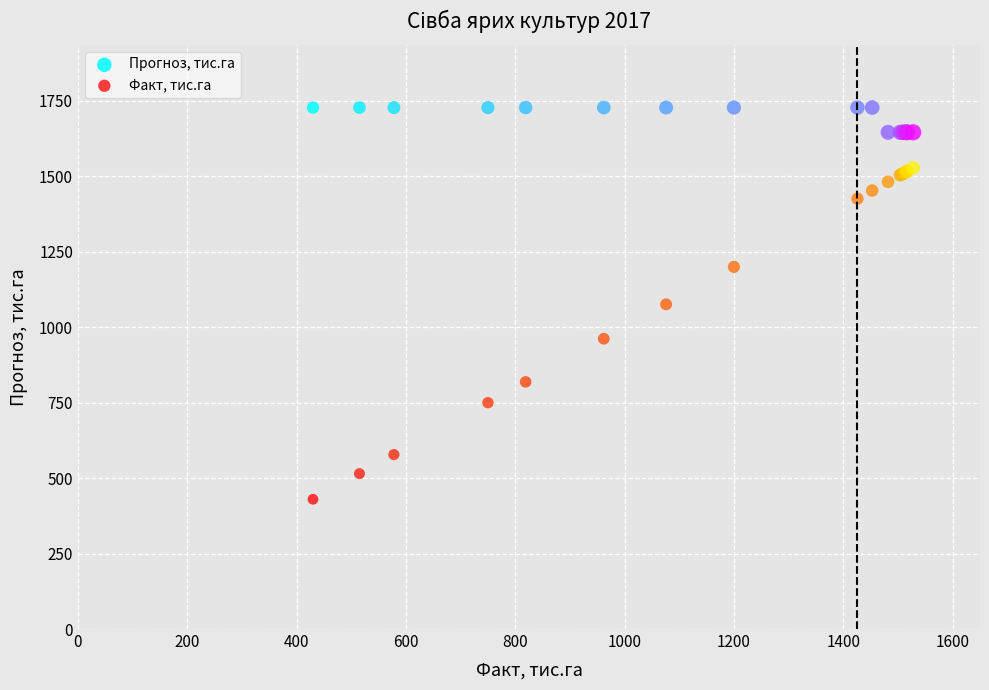

What is the X range (max minus min) for the scatter plot?

1098